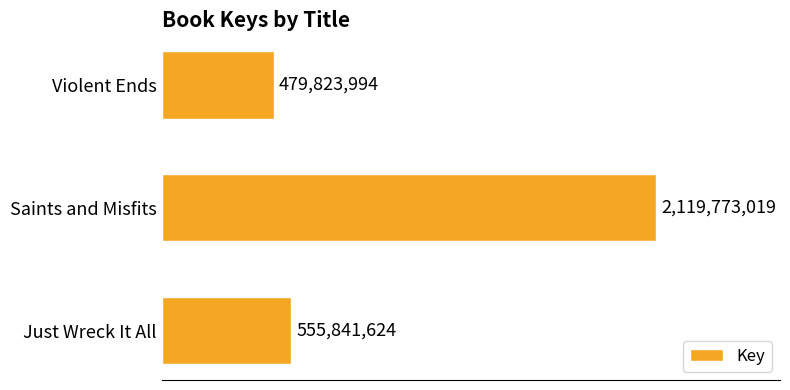

List the labels in order of value, smallest first.

Violent Ends, Just Wreck It All, Saints and Misfits